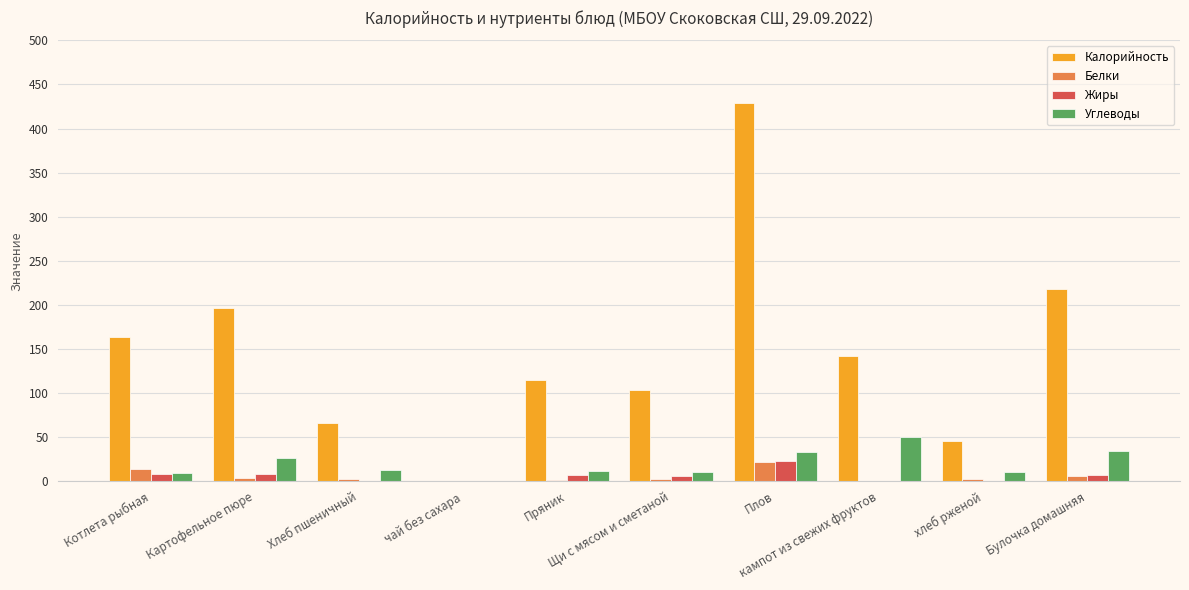

What is the total value across all series at Пряник?

135.0